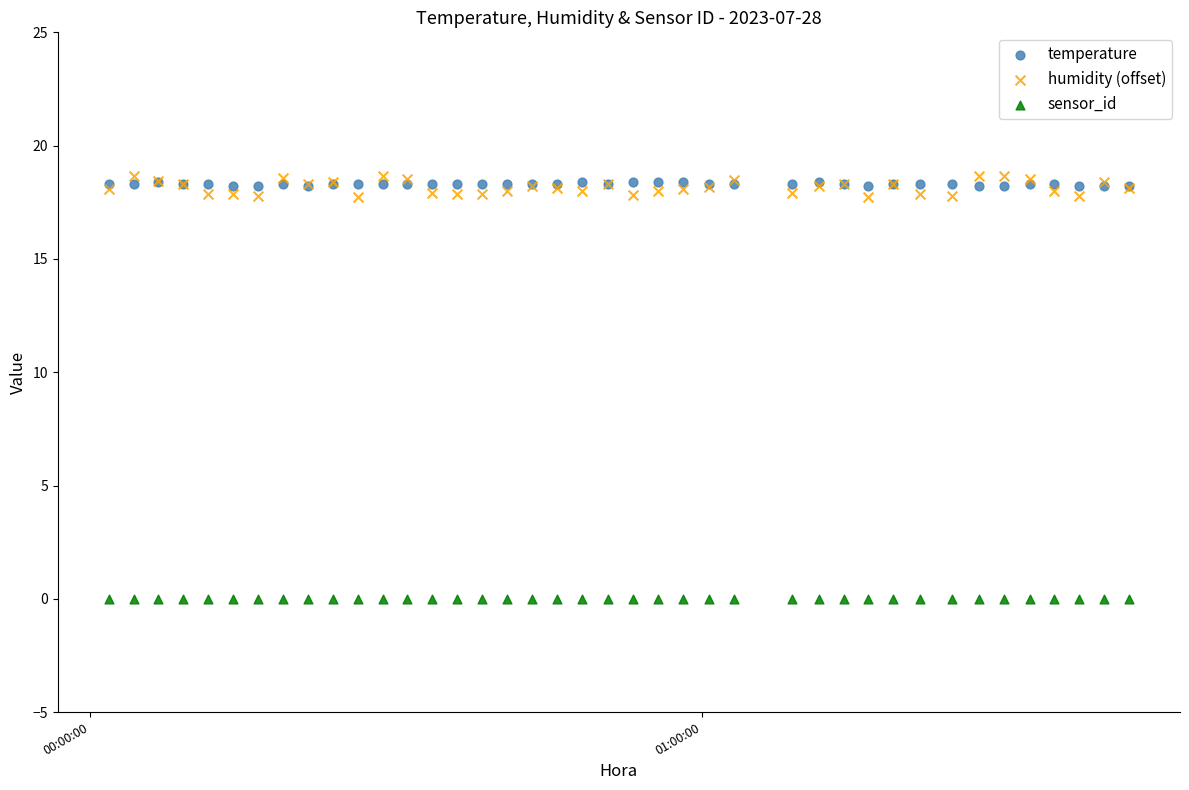

What are all the series names shown in the legend?

temperature, humidity (offset), sensor_id